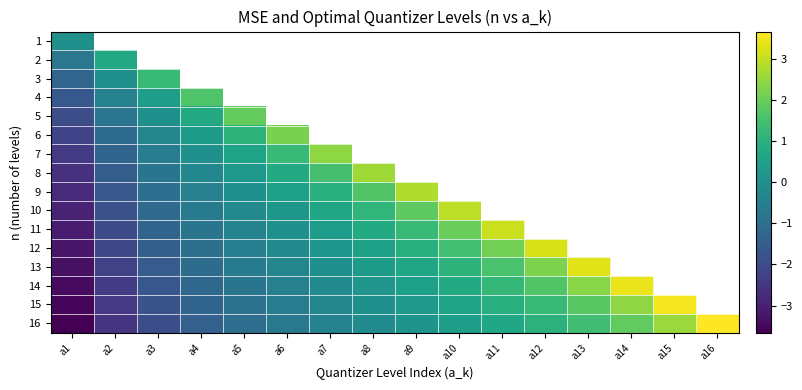

Which series has the largest range (max minus min)?

16